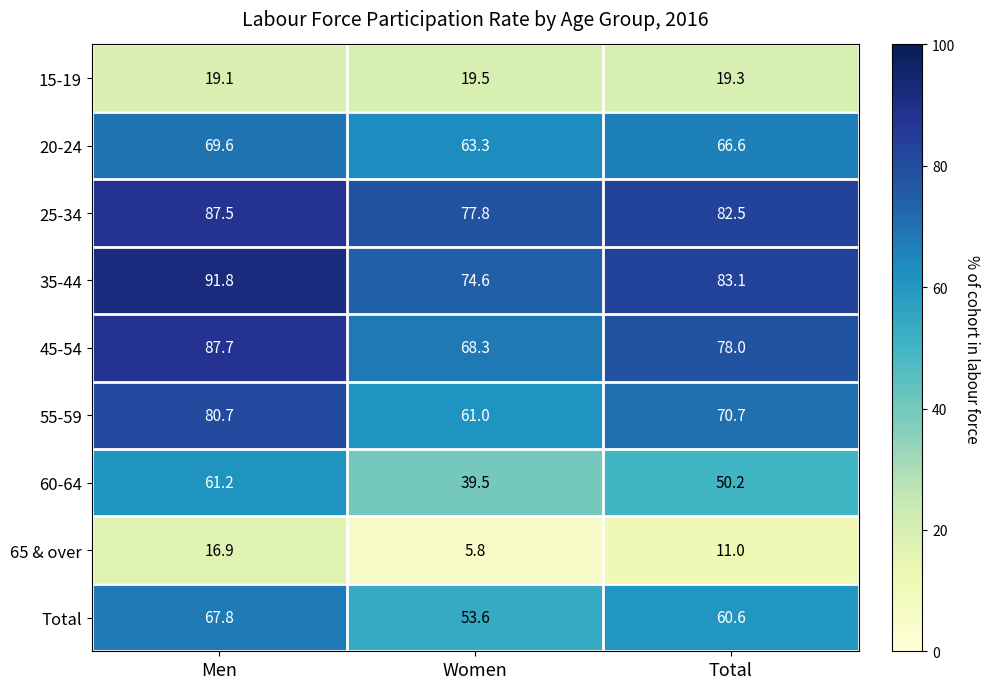

What is the sum of all 25-34 values?

247.8